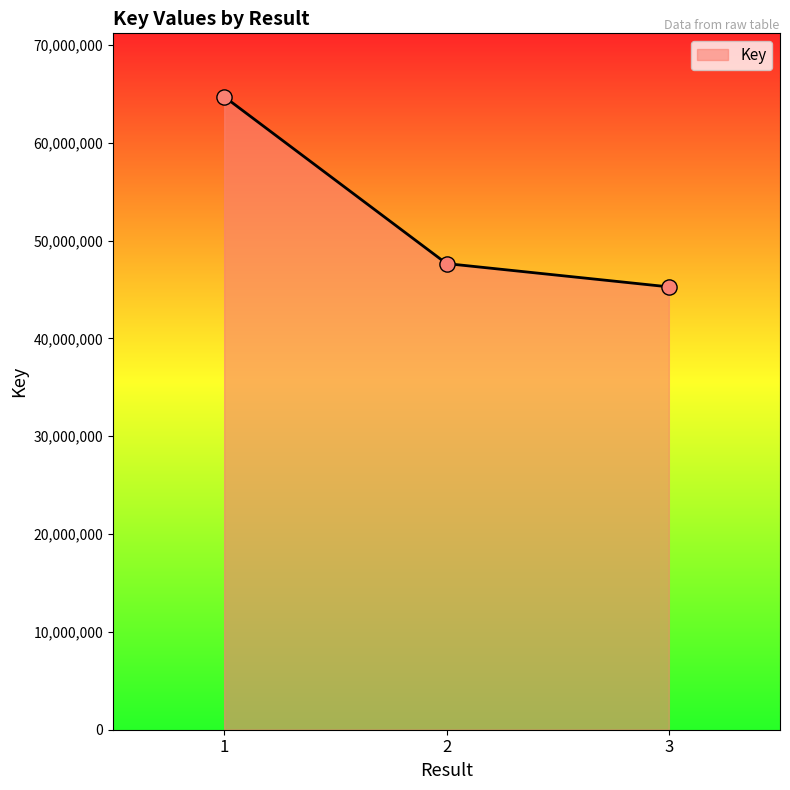

What is the change in value from 1 to 2?

-17063250